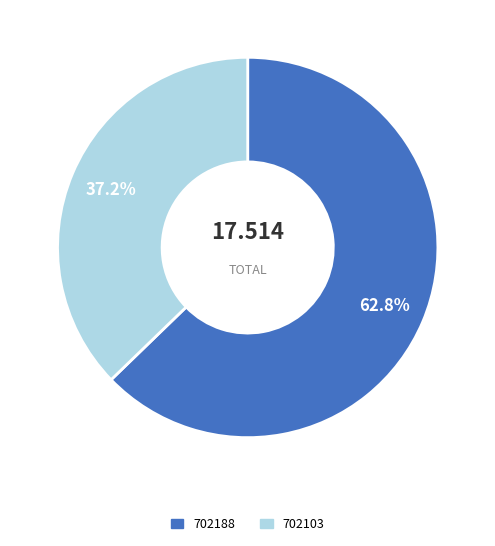

Does 702188 account for over 50% of the chart?

Yes